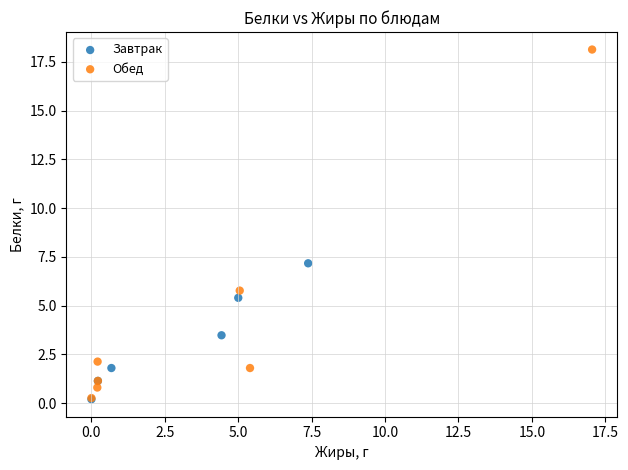

Which series has the largest Y range (max minus min)?

Обед